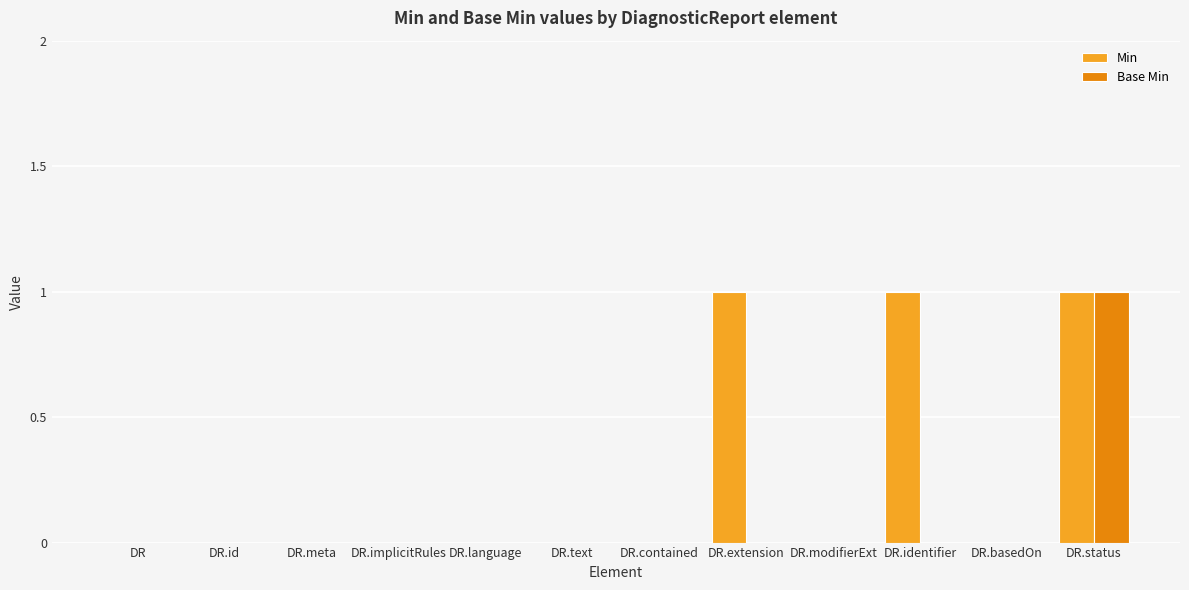

Between DR.language and DR.extension, which series saw the biggest shift?

Min